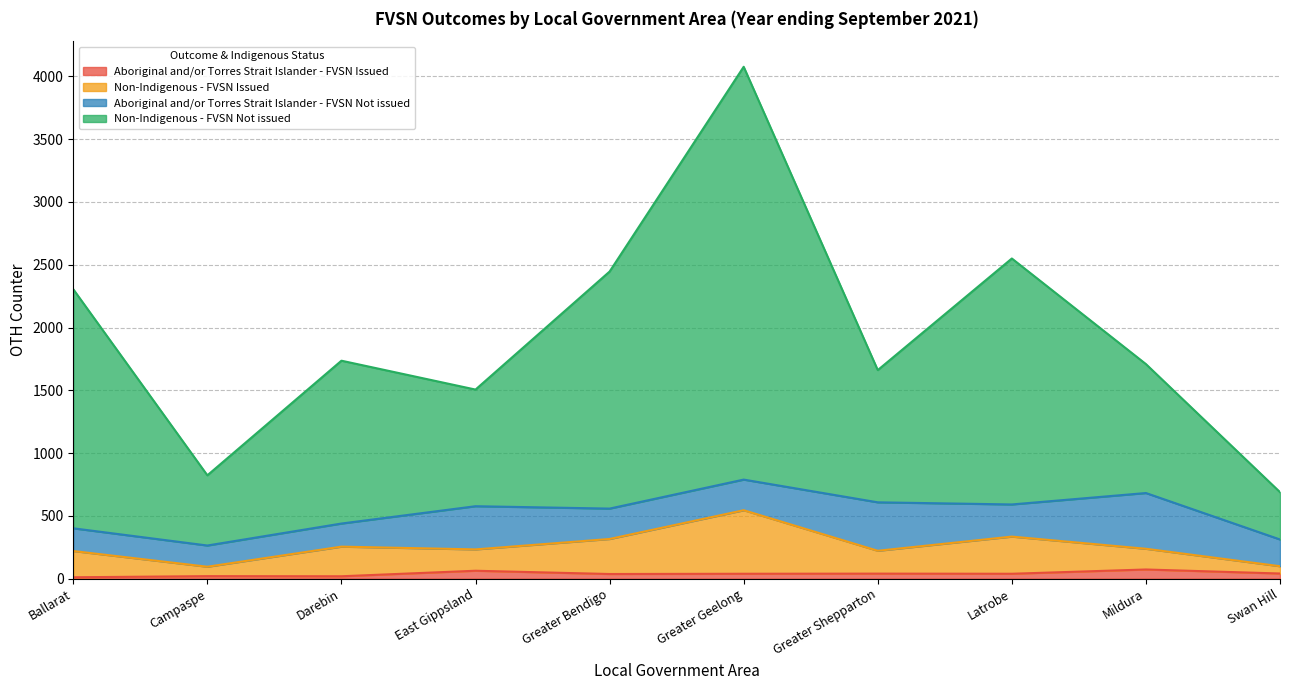

How many lines are shown in the chart?

4